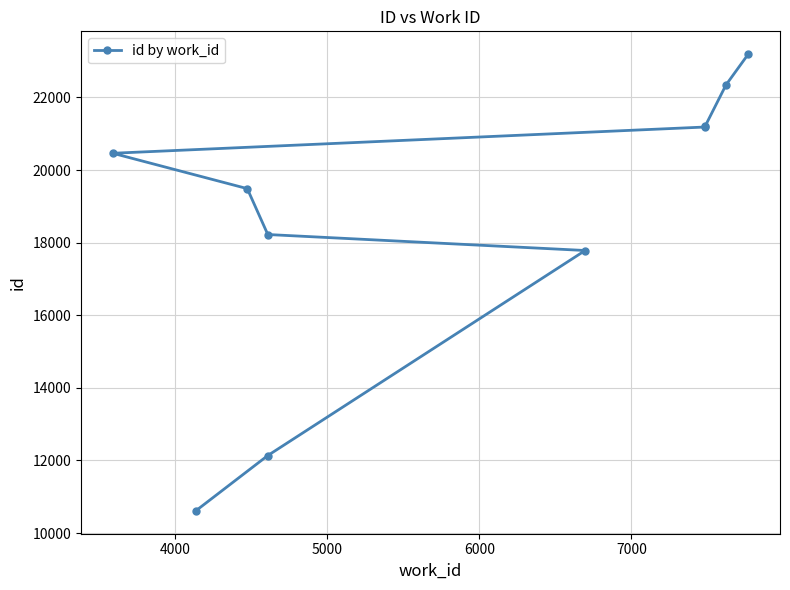

Reading right to left, extract all data points from this chart.

23190	22344	21216	21184	20461	19487	18223	17783	12137	10612